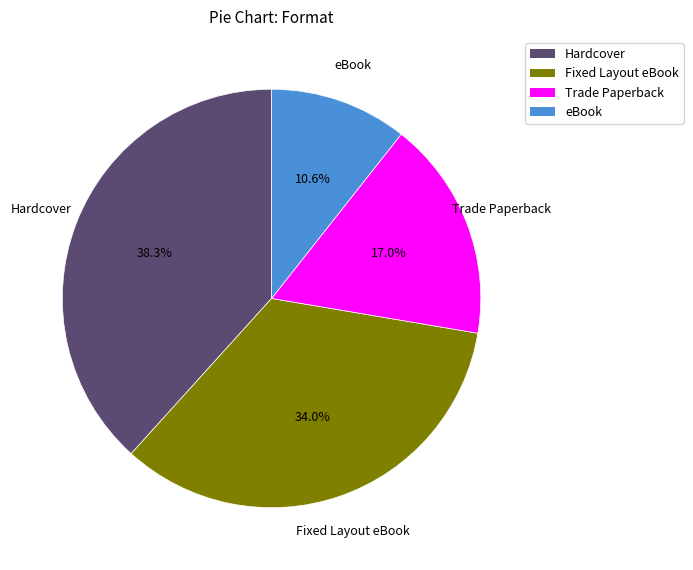

Does any single category account for the majority?

No